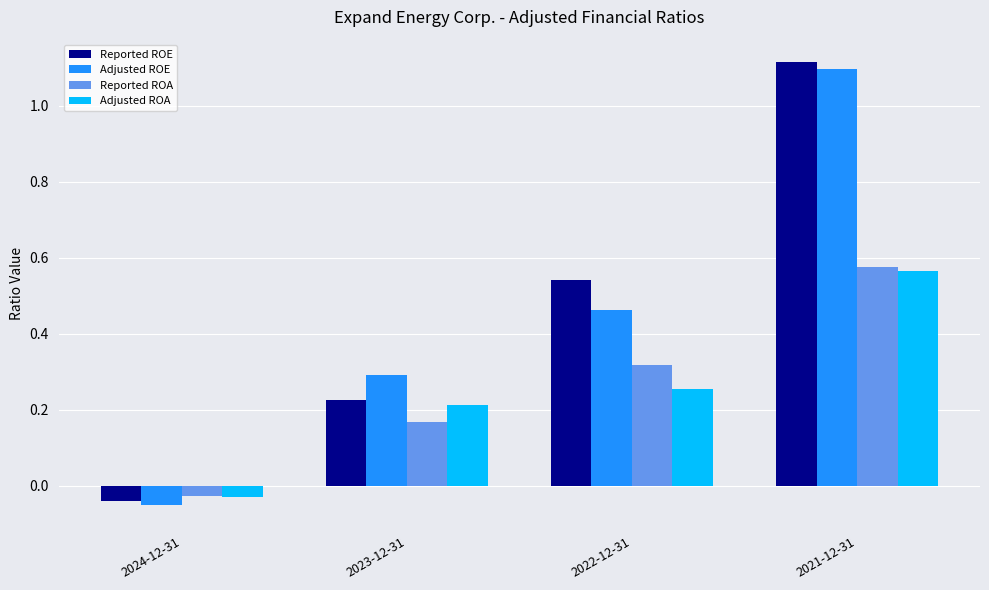

How many groups of bars are there?

4